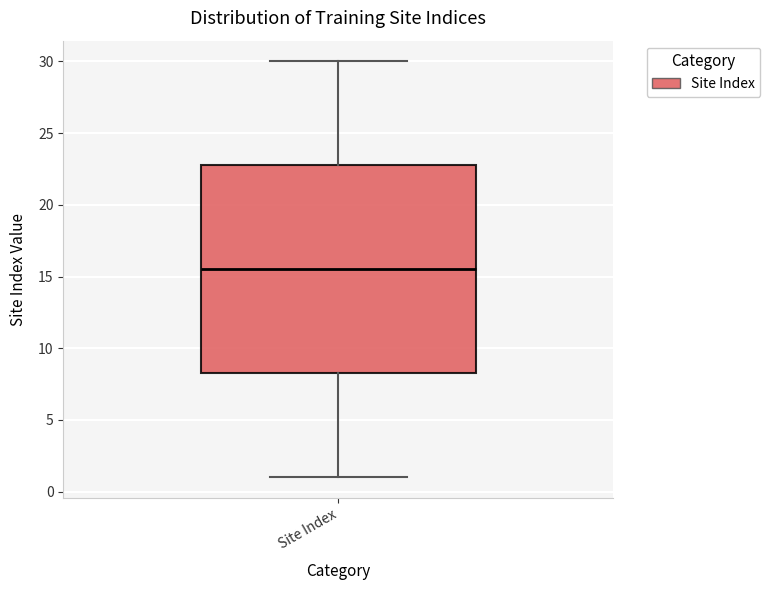

Read this box plot against the y-axis: the position of the median line, the range covered by the box, and the ends of both whiskers. The values are not printed on the chart, so give them approximately, as read against the axis.

median 15.5, box 8.5 to 23.0, whiskers 1.0 to 30.0